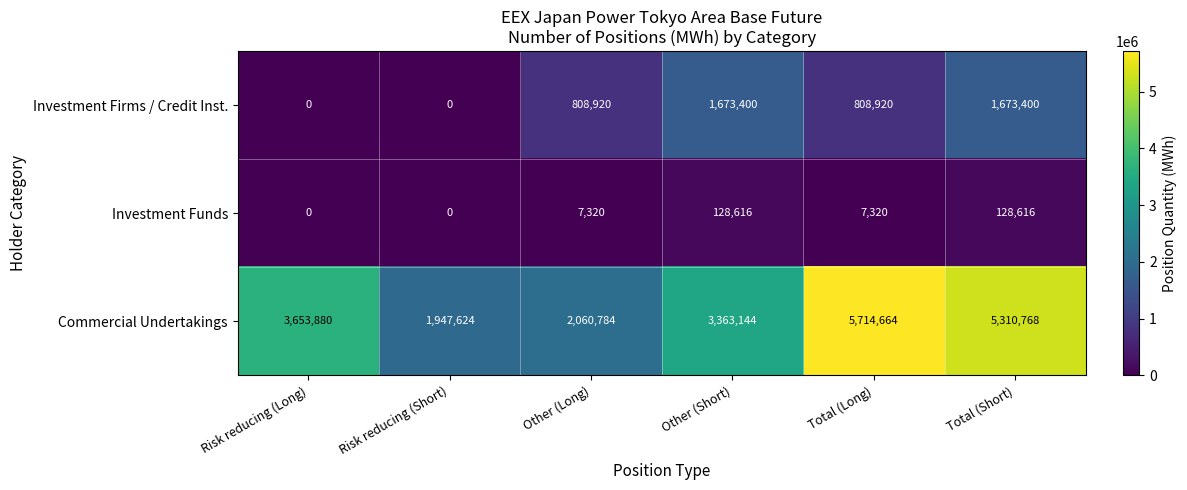

At which label is Commercial Undertakings closest to 3831144?

Risk reducing (Long)